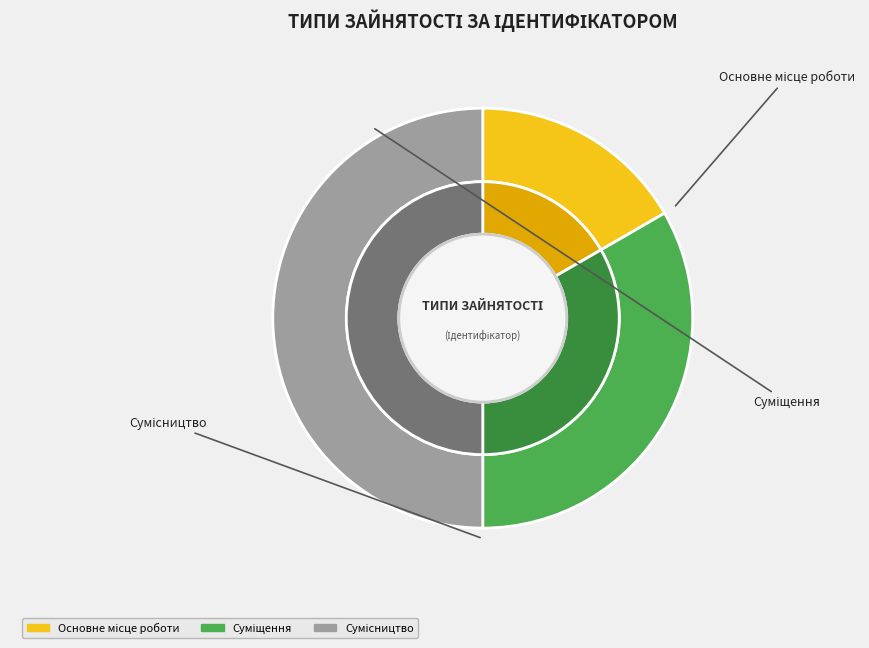

Rank the categories by value from highest to lowest.

Сумісництво, Суміщення, Основне місце роботи